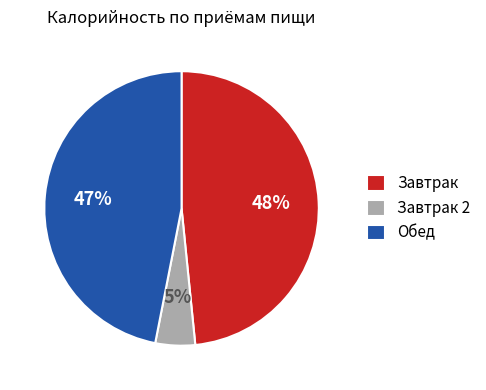

To the nearest percent, what portion does Завтрак represent?

48%